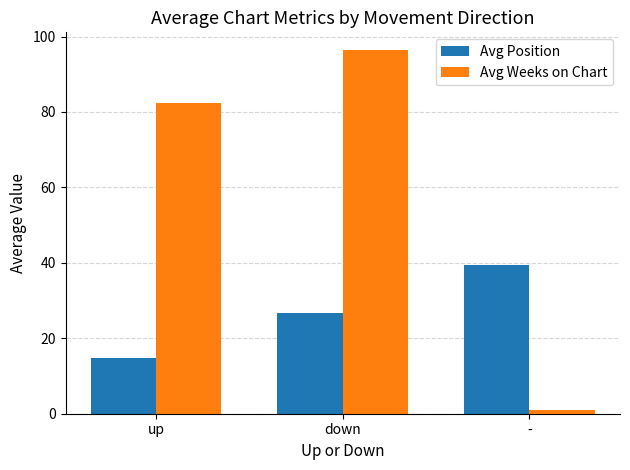

List the series in order of their peak value, lowest first.

Avg Position, Avg Weeks on Chart